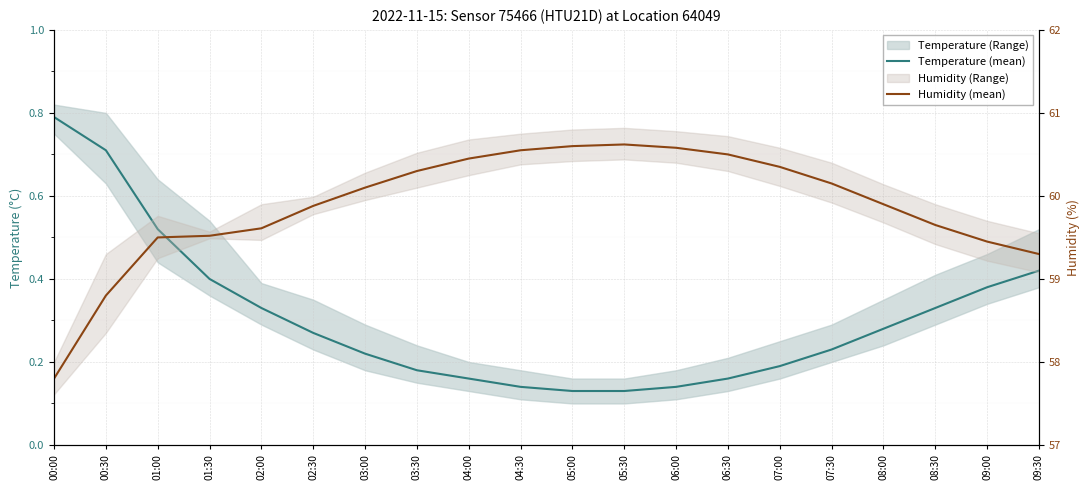

At which label does Humidity (mean) reach its peak?

05:30